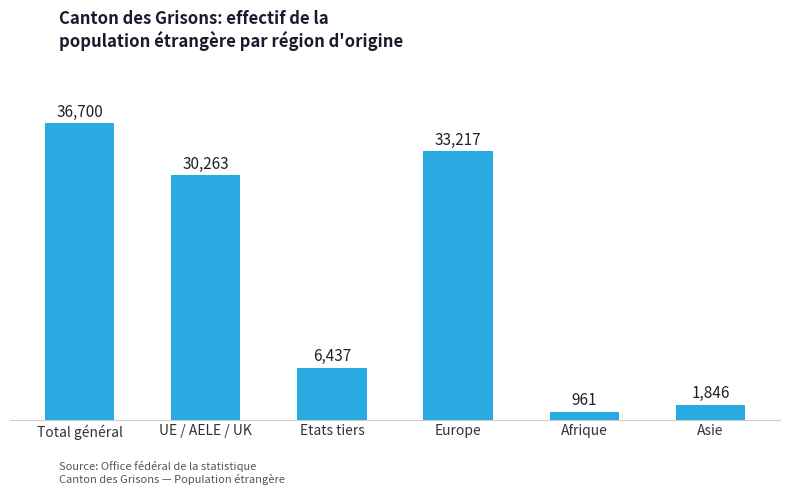

The value at UE / AELE / UK is 17246. True or false?

False